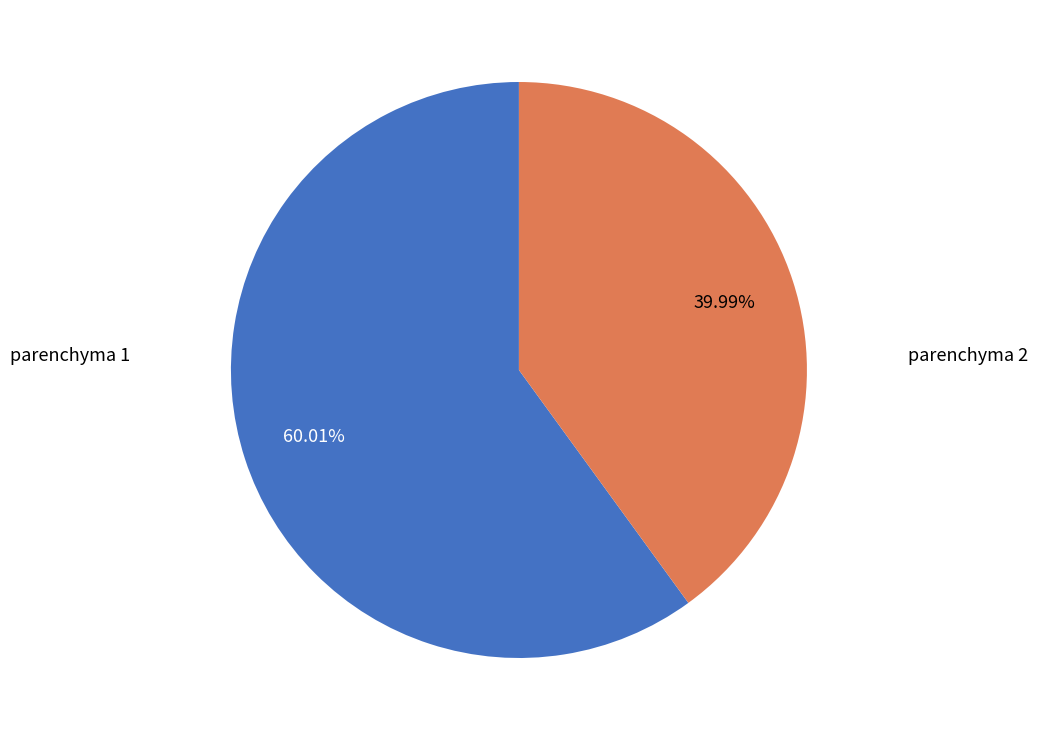

Is there any slice that represents more than half of the pie?

Yes